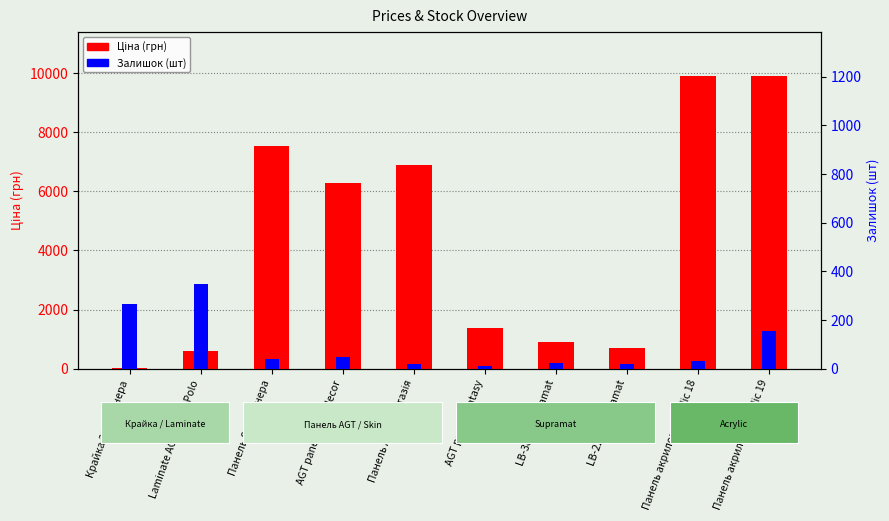

What is the total value across all series at Крайка 23x2 Венера?

296.1